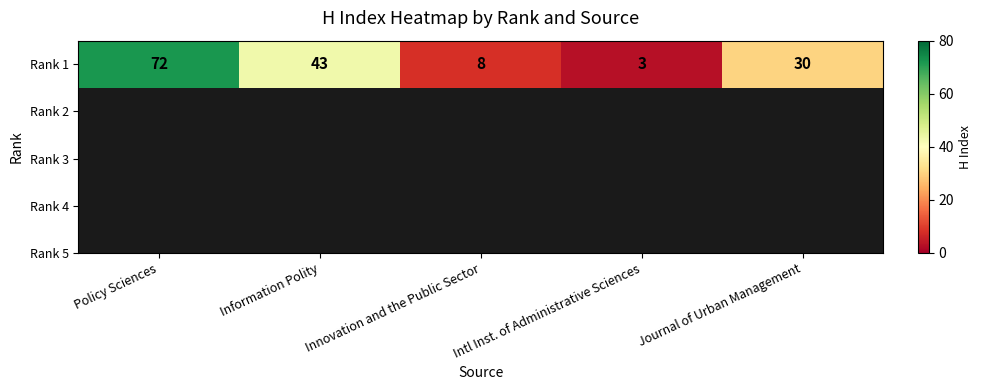

What is the difference between the maximum and minimum values?

69